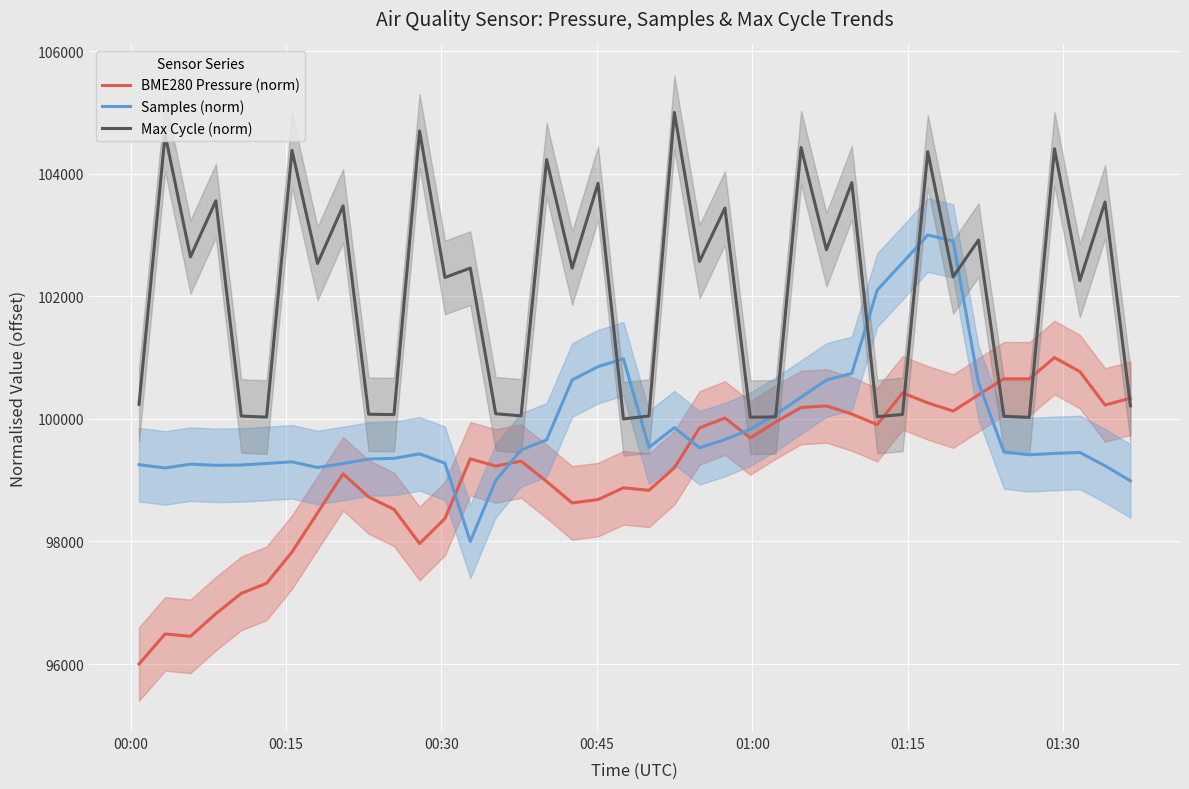

What is the minimum value for BME280 Pressure (norm)?

96000.0